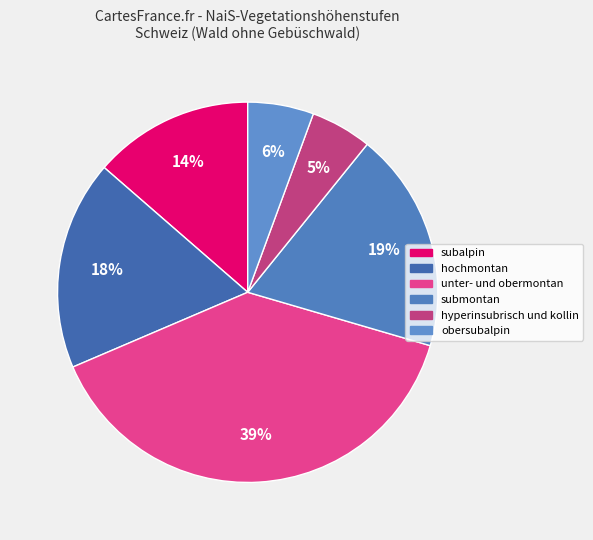

Do unter- und obermontan and subalpin together represent more than half of the pie?

Yes